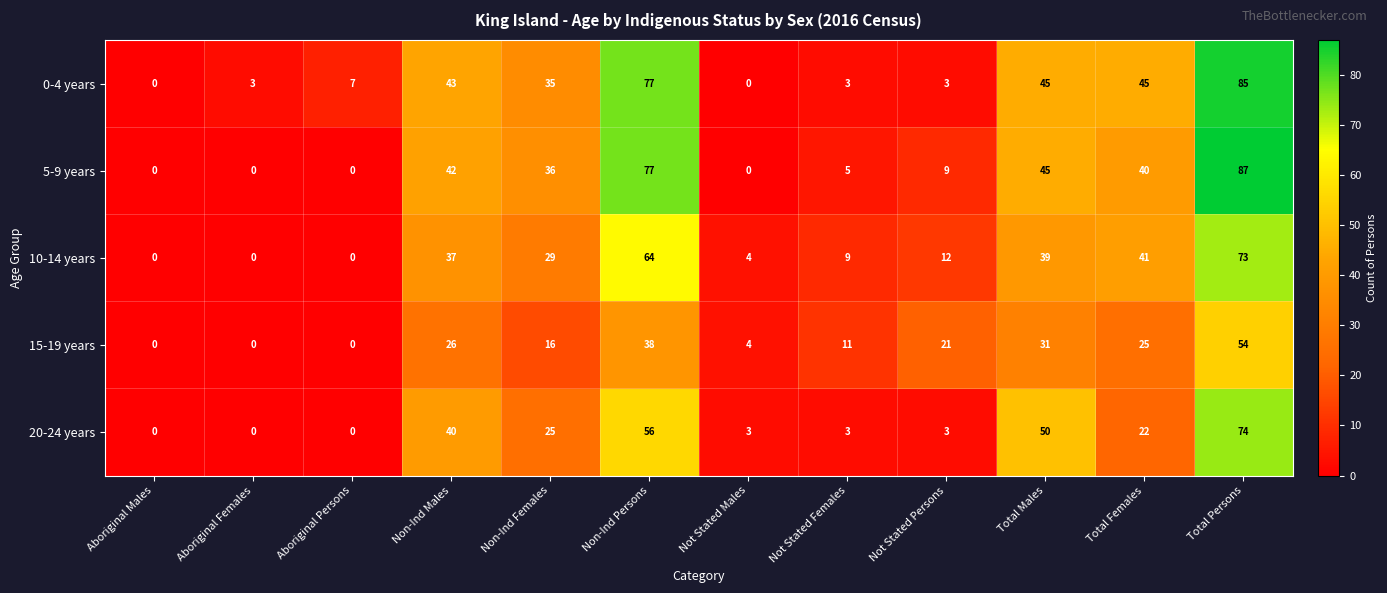

Is it true that 20-24 years equals 22 at Total Females?

True